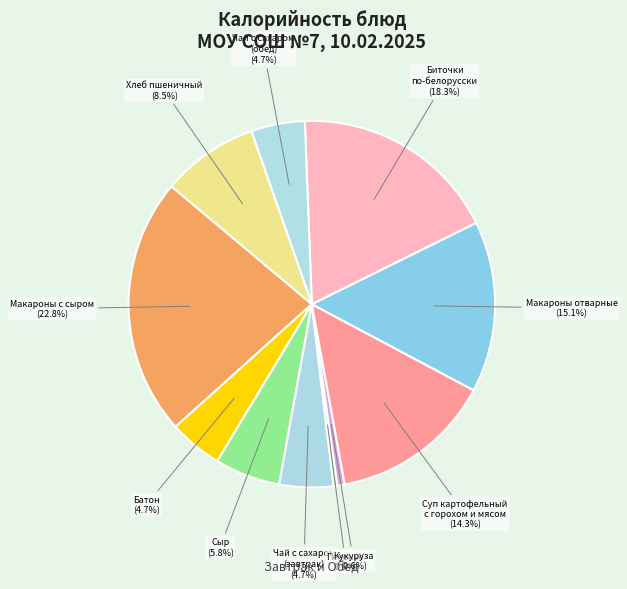

Count the number of slices in the pie.

11